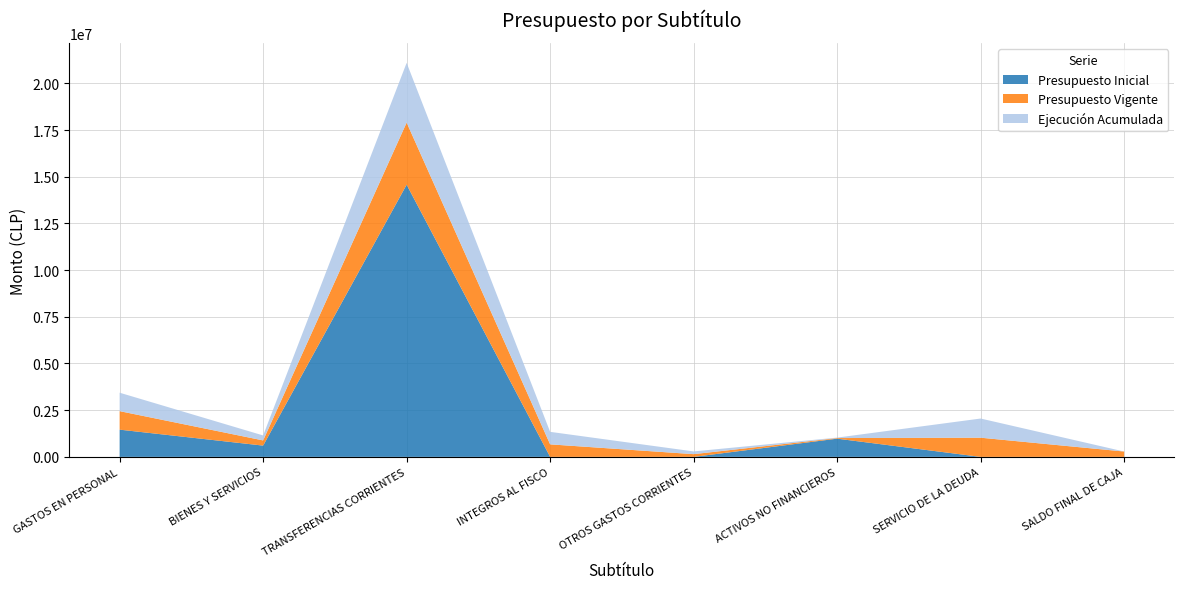

Reading right to left, transcribe all the data shown in this chart.

Presupuesto Inicial: 0	0	975059	0	0	14574354	603574	1458007
Presupuesto Vigente: 286447	1026698	32258	145930	670074	3325230	277484	990941
Ejecución Acumulada: 0	1026667	24758	145930	670074	3197849	266424	987304